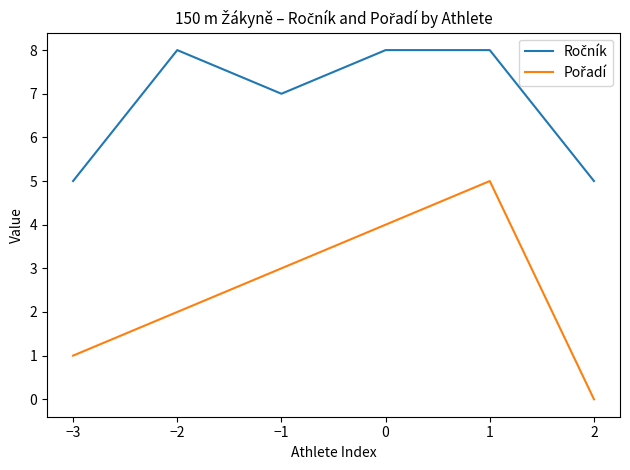

How many lines are shown in the chart?

2